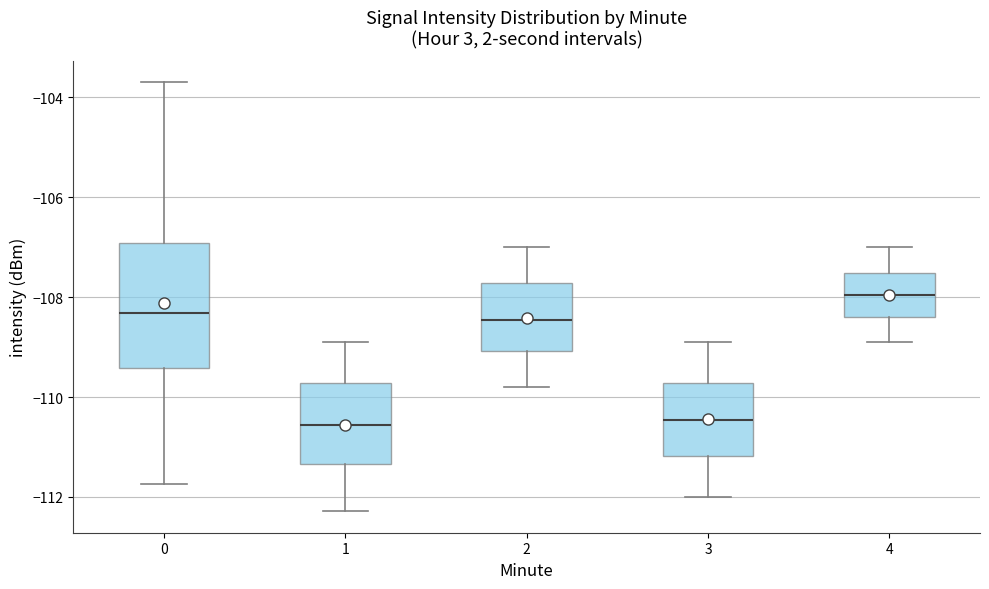

Which box has the highest median line?

4